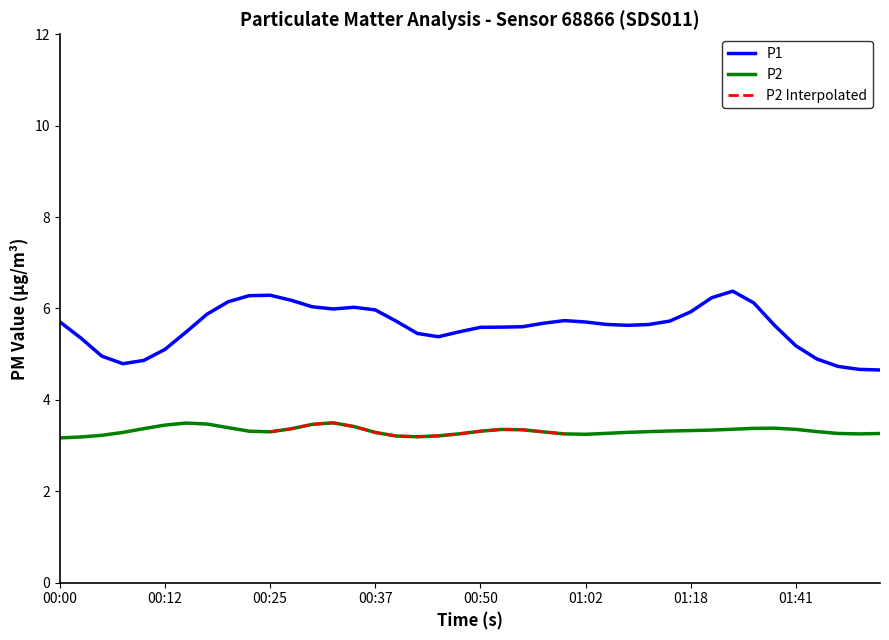

Is the value of P2 at 00:17 greater than the value of P1 at 00:12?

No